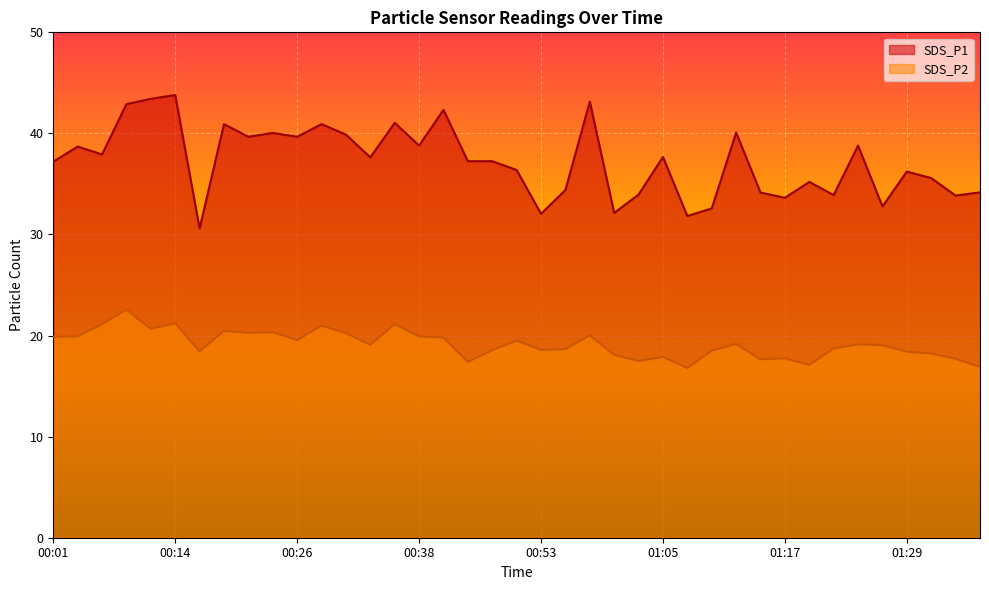

Reading left to right, transcribe all the data shown in this chart.

SDS_P1: 00:01=37.2	00:04=38.7	00:06=37.9	00:09=42.9	00:11=43.4	00:14=43.8	00:16=30.6	00:18=40.9	00:21=39.7	00:23=40.0	00:26=39.7	00:28=40.9	00:31=39.9	00:33=37.6	00:36=41.0	00:38=38.8	00:41=42.3	00:46=37.2	00:48=37.2	00:50=36.4	00:53=32.0	00:55=34.4	00:58=43.1	01:00=32.1	01:03=34.0	01:05=37.7	01:08=31.8	01:10=32.6	01:12=40.1	01:15=34.1	01:17=33.6	01:20=35.2	01:22=33.9	01:25=38.8	01:27=32.8	01:29=36.2	01:32=35.6	01:34=33.9	01:37=34.2
SDS_P2: 00:01=19.9	00:04=19.9	00:06=21.1	00:09=22.6	00:11=20.7	00:14=21.2	00:16=18.4	00:18=20.4	00:21=20.3	00:23=20.3	00:26=19.6	00:28=21.0	00:31=20.2	00:33=19.1	00:36=21.1	00:38=19.9	00:41=19.8	00:46=17.4	00:48=18.6	00:50=19.5	00:53=18.6	00:55=18.6	00:58=20.0	01:00=18.1	01:03=17.5	01:05=17.9	01:08=16.8	01:10=18.5	01:12=19.2	01:15=17.6	01:17=17.8	01:20=17.1	01:22=18.7	01:25=19.1	01:27=19.1	01:29=18.4	01:32=18.2	01:34=17.7	01:37=16.9